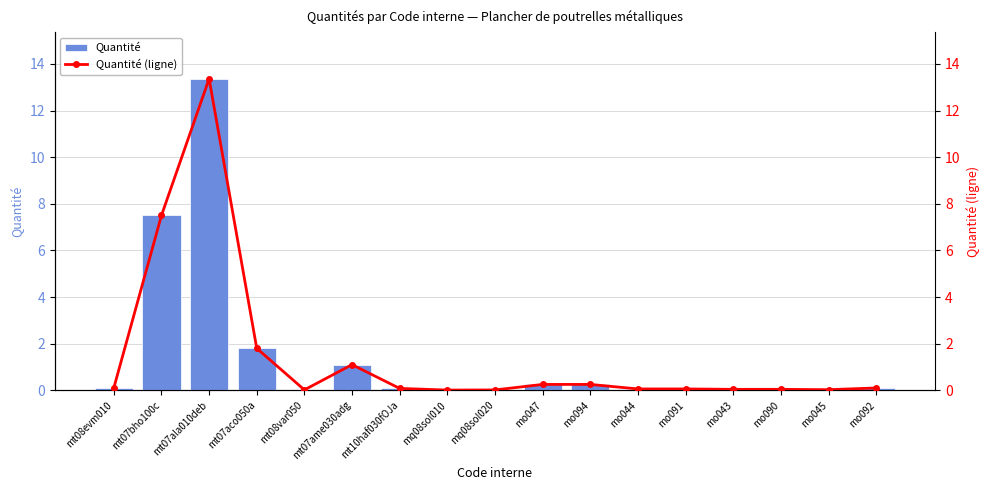

Reading right to left, transcribe all the data shown in this chart.

Quantité: mo092=0.1	mo045=0.0	mo090=0.0	mo043=0.0	mo091=0.1	mo044=0.1	mo094=0.3	mo047=0.3	mq08sol020=0.0	mq08sol010=0.0	mt10haf030fOJa=0.1	mt07ame030adg=1.1	mt08var050=0.0	mt07aco050a=1.8	mt07ala010deb=13.4	mt07bho100c=7.5	mt08evm010=0.1
Quantité (ligne): mo092=0.1	mo045=0.0	mo090=0.0	mo043=0.0	mo091=0.1	mo044=0.1	mo094=0.3	mo047=0.3	mq08sol020=0.0	mq08sol010=0.0	mt10haf030fOJa=0.1	mt07ame030adg=1.1	mt08var050=0.0	mt07aco050a=1.8	mt07ala010deb=13.4	mt07bho100c=7.5	mt08evm010=0.1